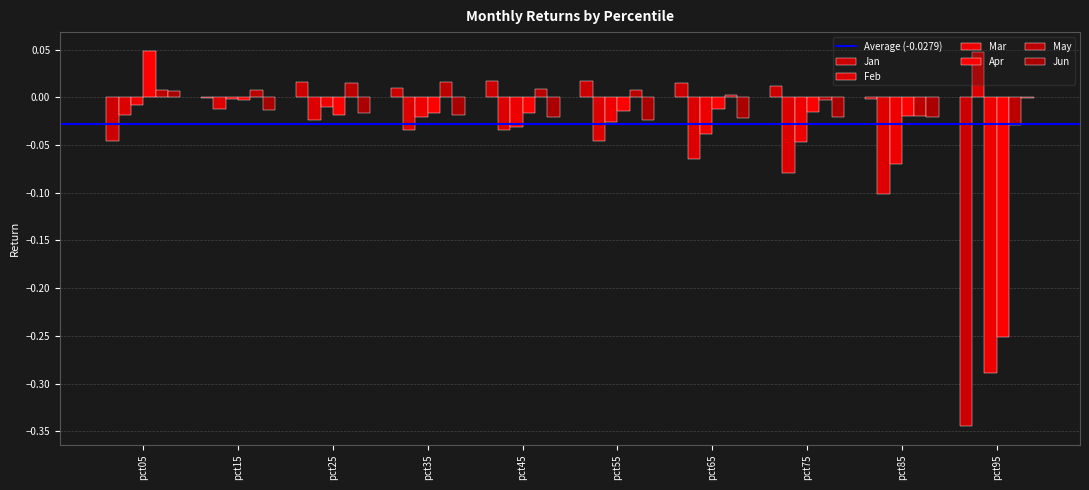

How many distinct data groups are displayed?

6